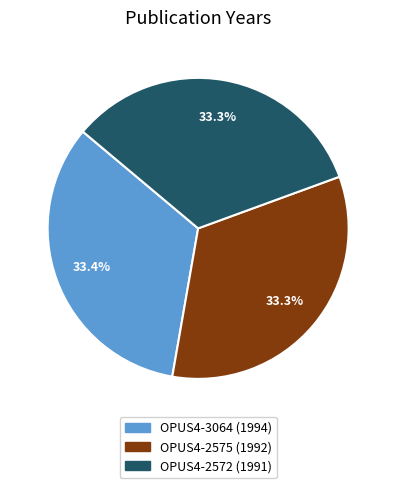

What percentage is the OPUS4-3064 slice, to the nearest percent?

33%